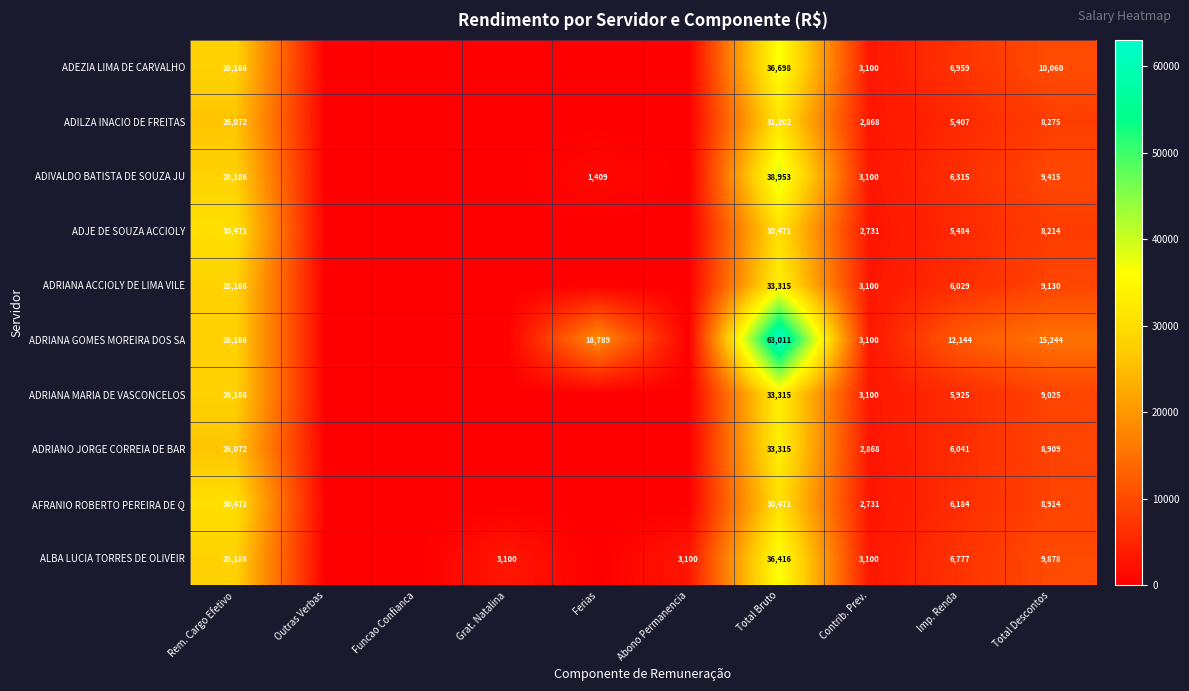

The ADRIANA GOMES MOREIRA DOS SA series shows 63011 at Total Bruto. True or false?

True